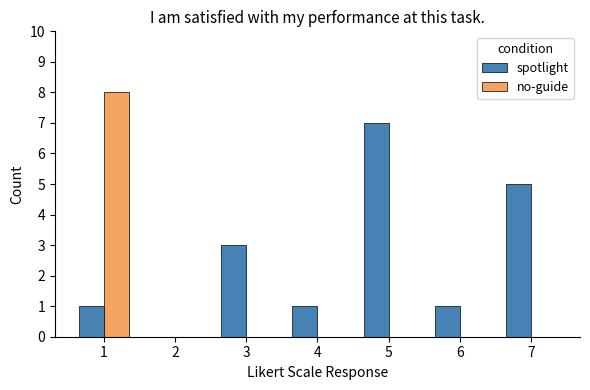

Reading left to right, transcribe all the data shown in this chart.

spotlight: 1	0	3	1	7	1	5
no-guide: 8	0	0	0	0	0	0